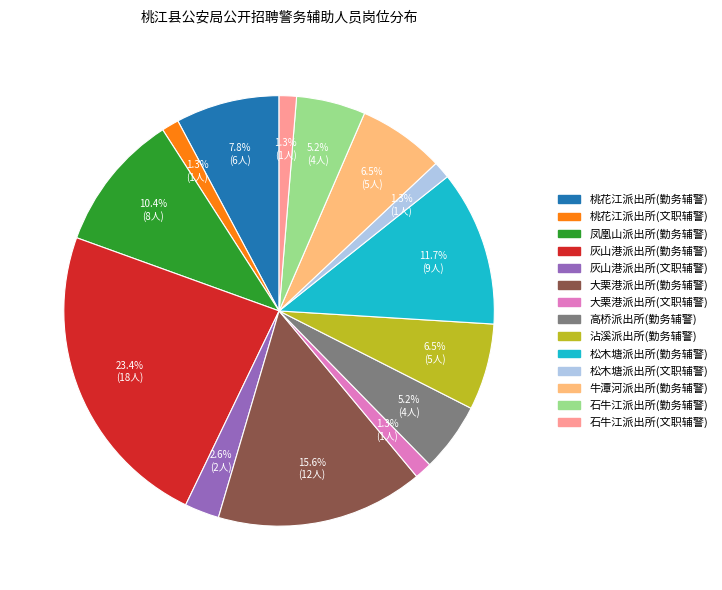

What is the largest slice in the pie chart?

灰山港派出所(勤务辅警)